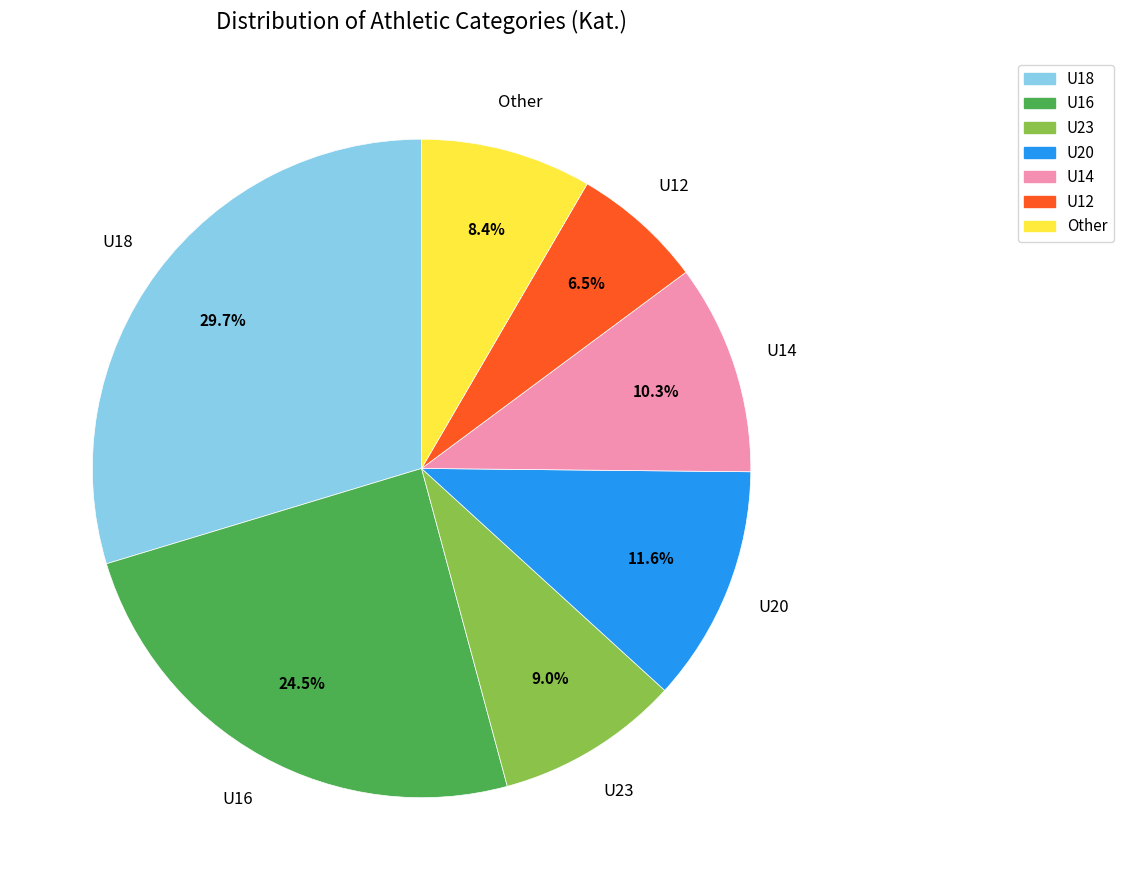

Combined, do U20 and U23 account for over 50%?

No